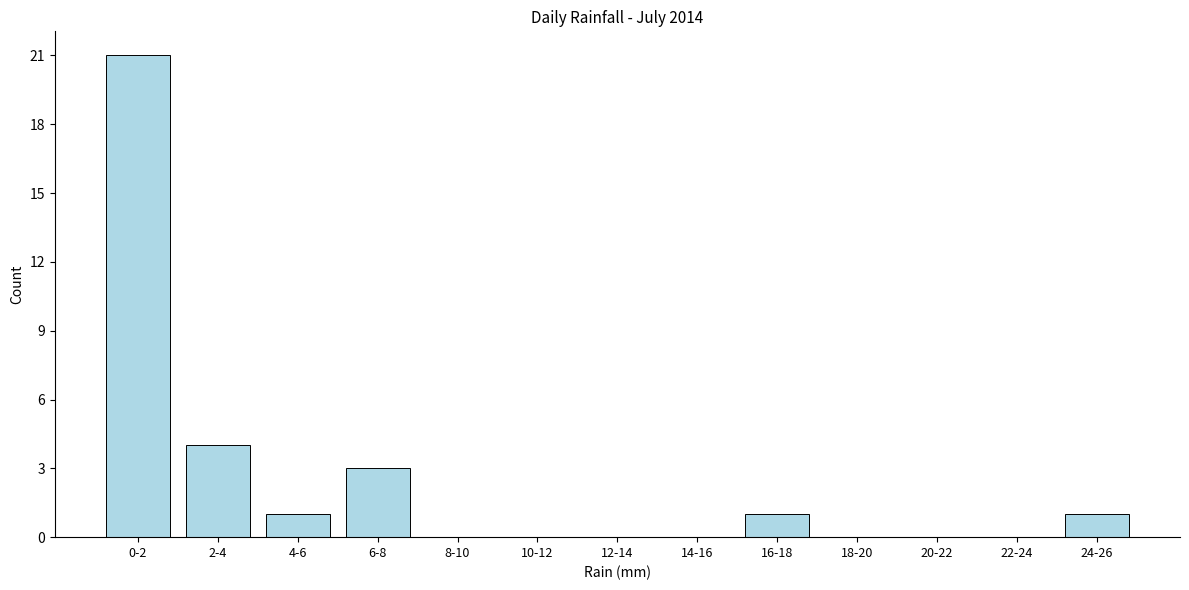

Reading left to right, list all the values displayed in this chart.

0-2=21	2-4=4	4-6=1	6-8=3	8-10=0	10-12=0	12-14=0	14-16=0	16-18=1	18-20=0	20-22=0	22-24=0	24-26=1